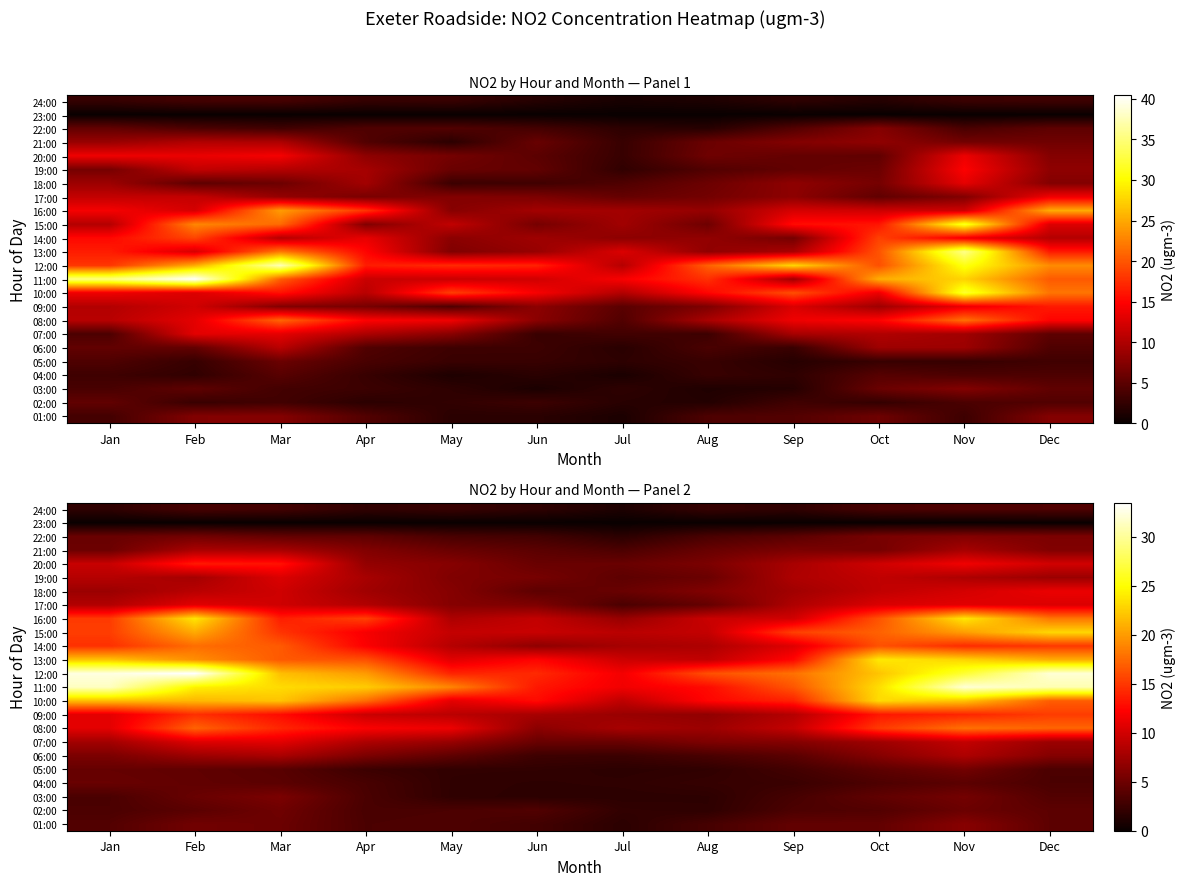

Which series has the largest total across all categories?

12:00